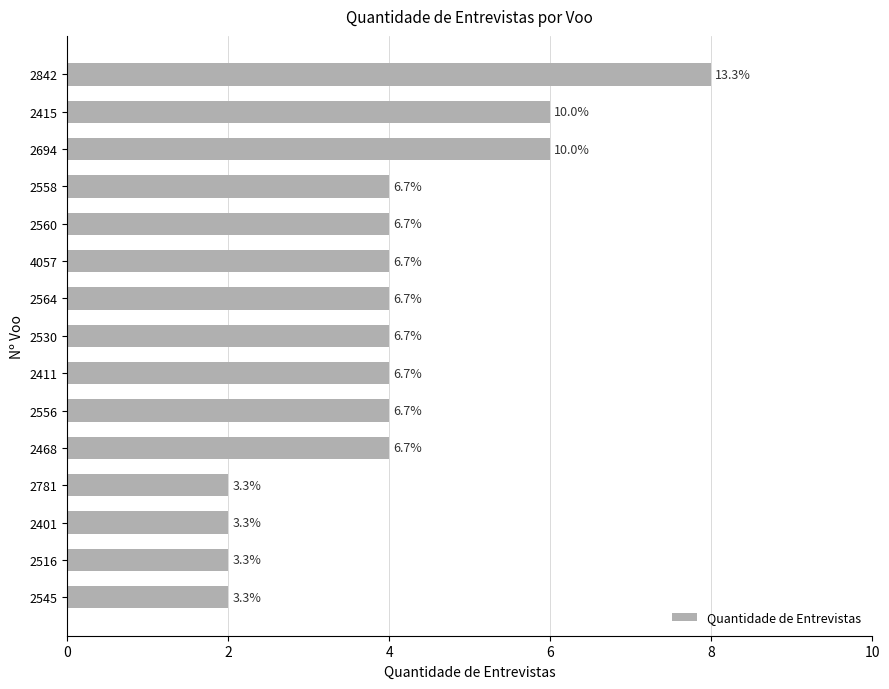

How many bars are there in total?

15